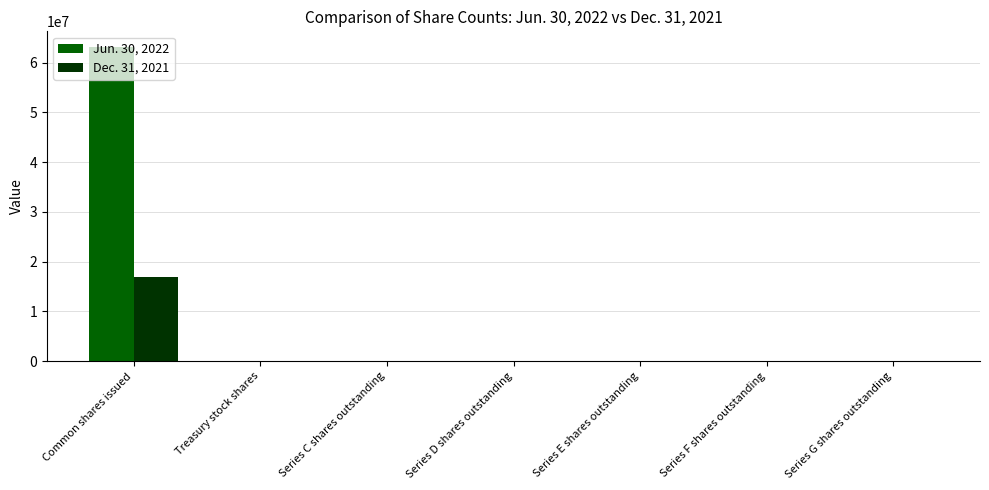

Does the chart contain stacked bars?

No